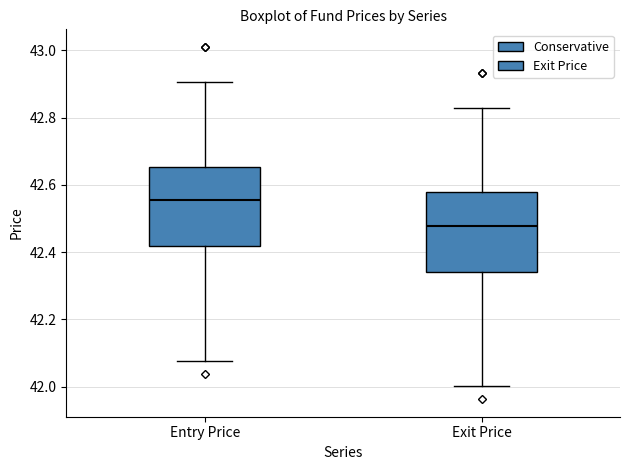

Which box has the lowest median line?

Exit Price